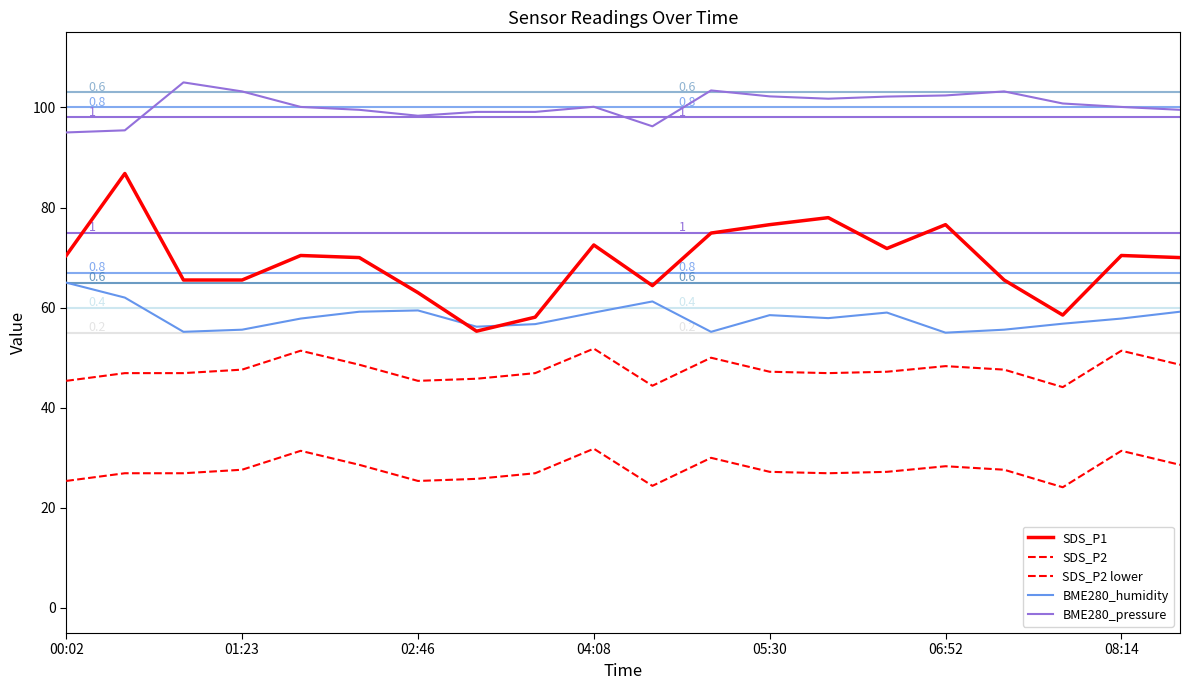

Which series has the largest total across all categories?

BME280_pressure